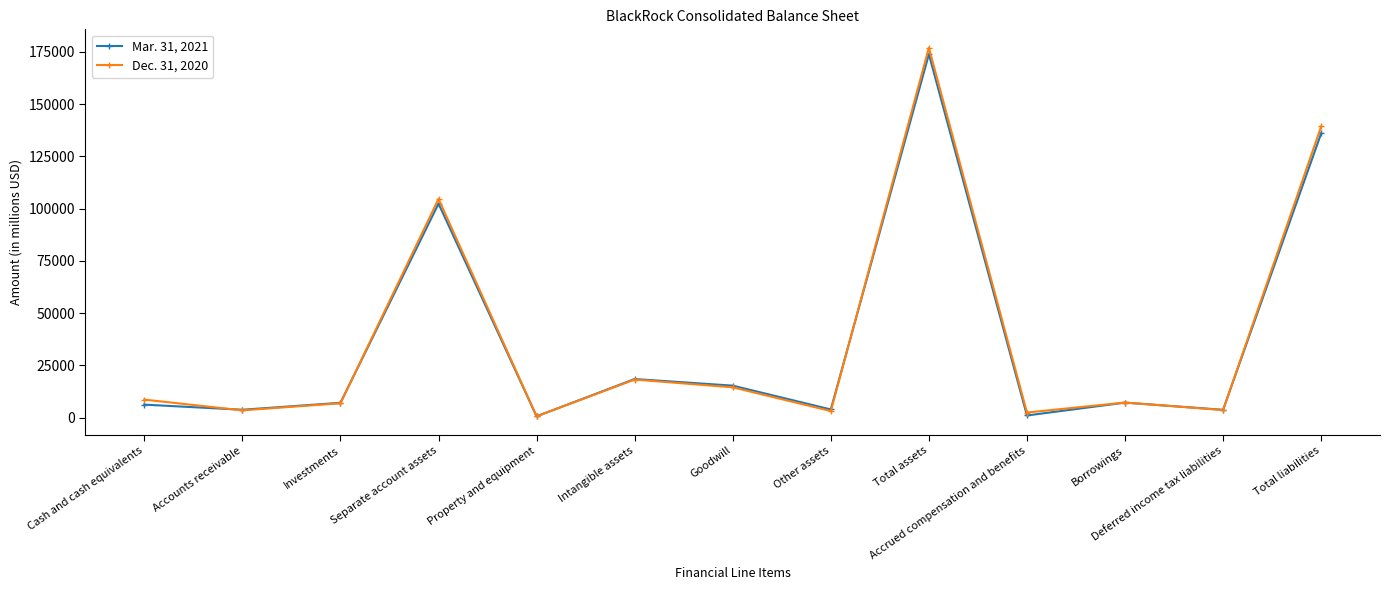

True or false: Dec. 31, 2020 has a value of 2499 at Accrued compensation and benefits.

True